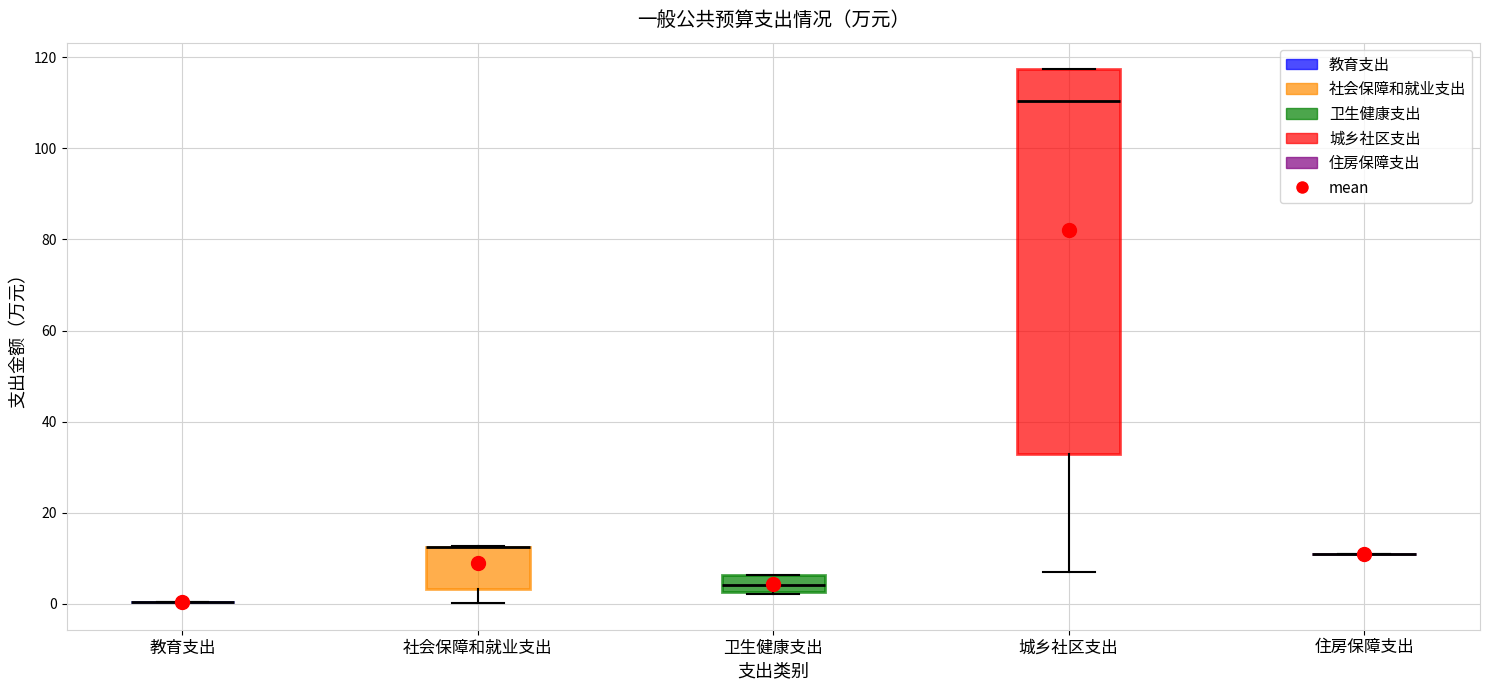

Reading left to right, read every box against the y-axis: the position of its median line, the range the box covers, and the ends of its whiskers. The values are not printed on the chart, so give them approximately, as read against the axis.

教育支出: box collapsed to a line at 0, whiskers 0 to 0
社会保障和就业支出: median 12 (drawn on the box's upper edge), box 4 to 12, whiskers 0 to 12
卫生健康支出: median 4, box 2 to 6, whiskers 2 to 6
城乡社区支出: median 110, box 32 to 118, whiskers 8 to 118
住房保障支出: box collapsed to a line at 12, whiskers 12 to 12